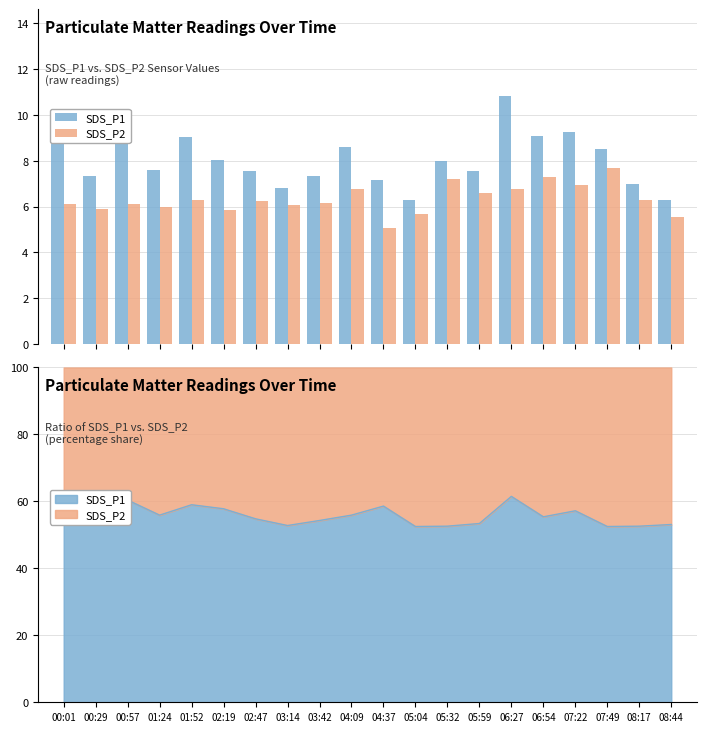

Reading left to right, what are all the values shown in this chart?

SDS_P1: 00:01=9.3	00:29=7.3	00:57=9.3	01:24=7.6	01:52=9.0	02:19=8.0	02:47=7.6	03:14=6.8	03:42=7.3	04:09=8.6	04:37=7.2	05:04=6.3	05:32=8.0	05:59=7.6	06:27=10.8	06:54=9.1	07:22=9.3	07:49=8.5	08:17=7.0	08:44=6.3
SDS_P2: 00:01=6.1	00:29=5.9	00:57=6.1	01:24=6.0	01:52=6.3	02:19=5.9	02:47=6.2	03:14=6.1	03:42=6.2	04:09=6.8	04:37=5.1	05:04=5.7	05:32=7.2	05:59=6.6	06:27=6.8	06:54=7.3	07:22=6.9	07:49=7.7	08:17=6.3	08:44=5.5